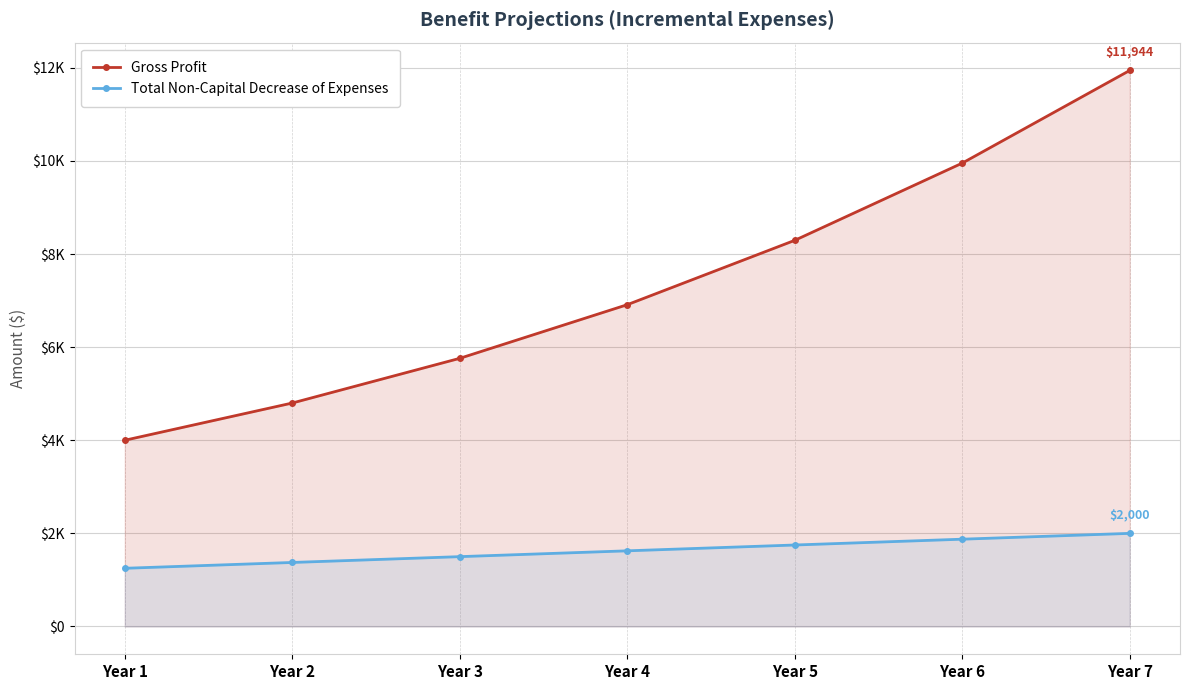

True or false: Gross Profit and Total Non-Capital Decrease of Expenses cross at least once.

False